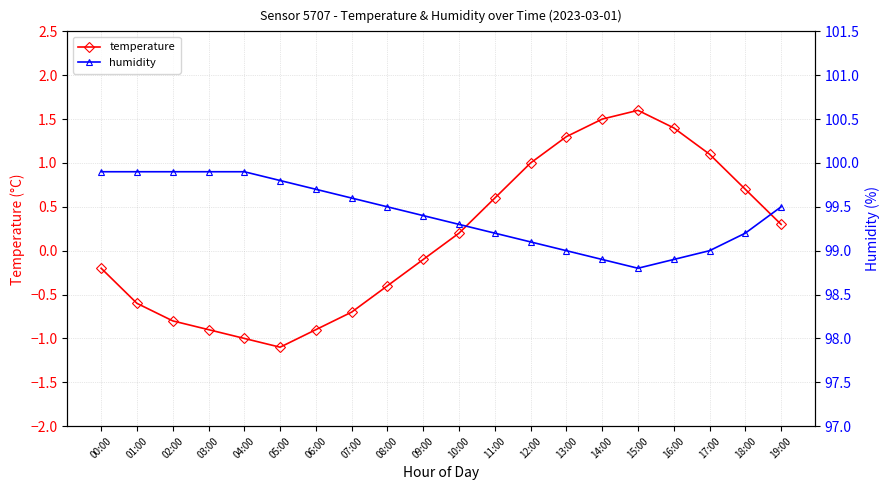

How many data points does each series have?

20